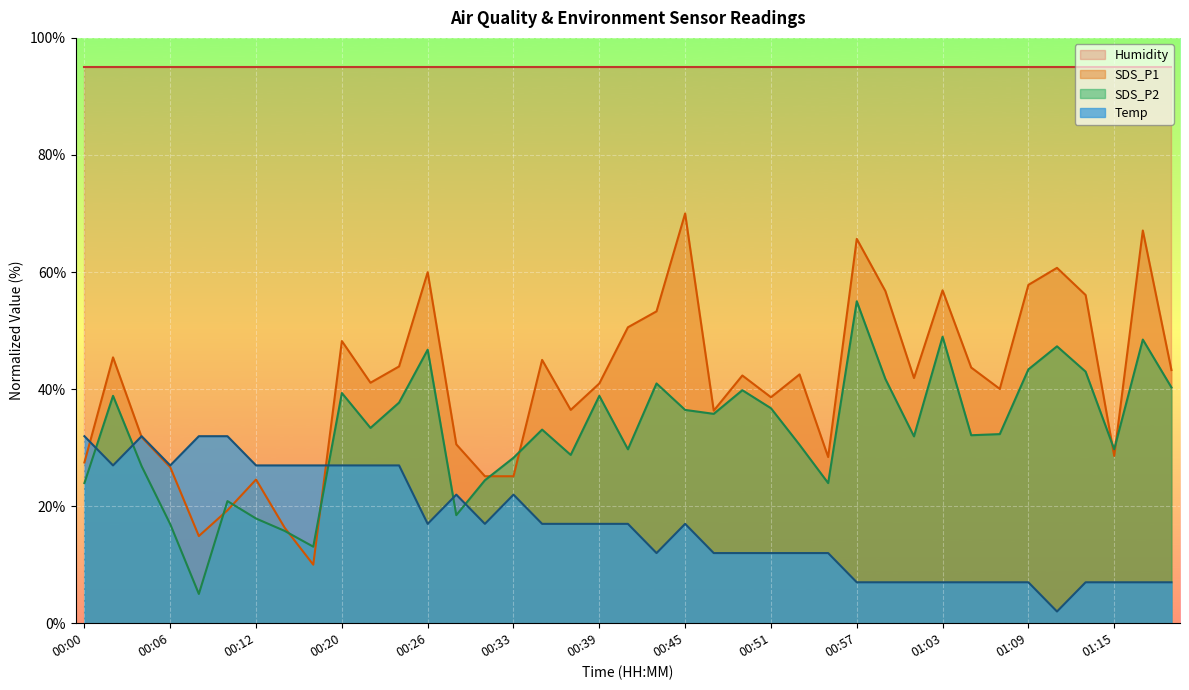

At which category does the chart reach its peak across all series?

00:45